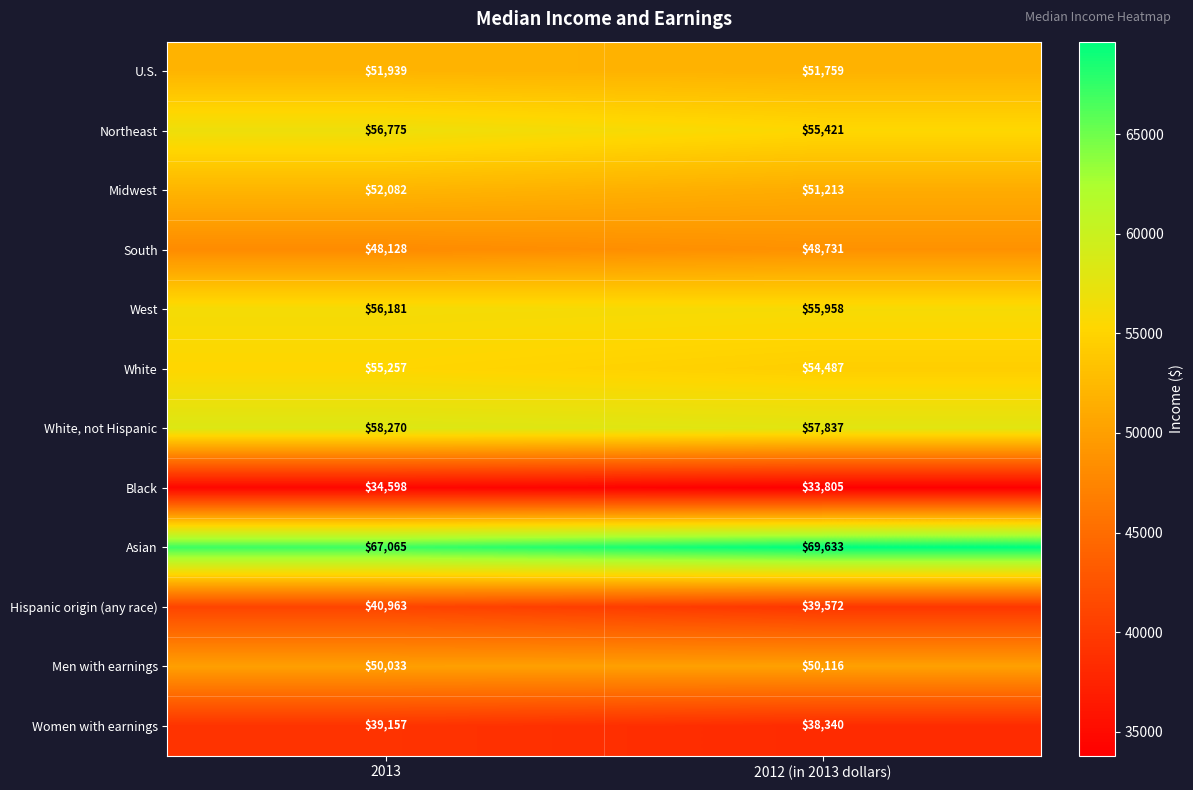

The value of Hispanic origin (any race) at 2012 (in 2013 dollars) is 39572. True or false?

True